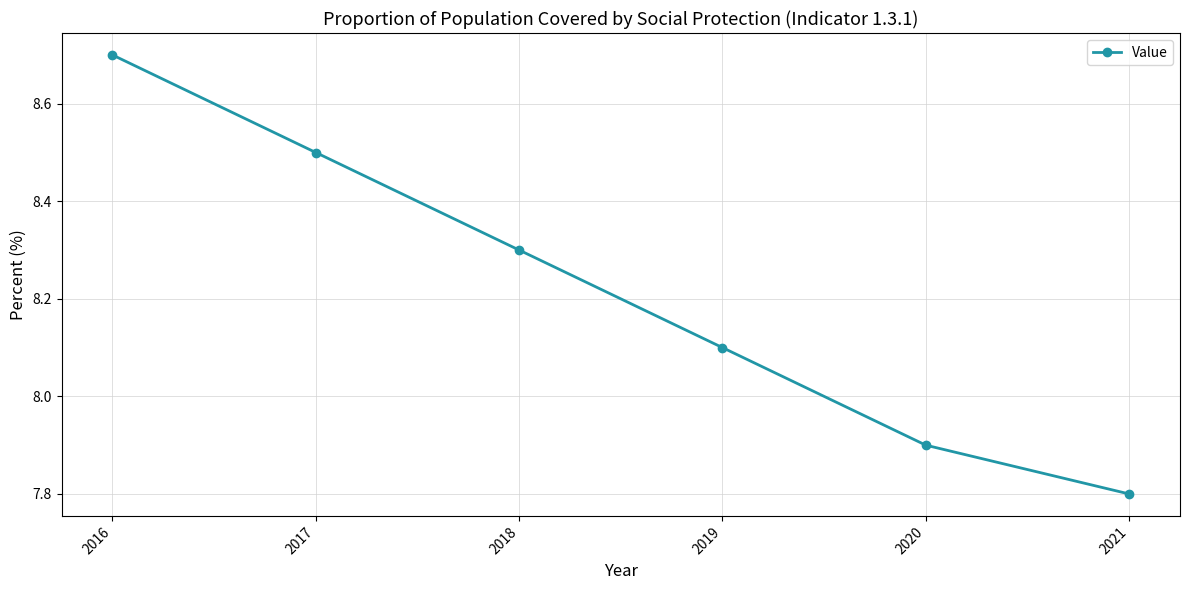

Between 2021 and 2018, which is larger?

2018